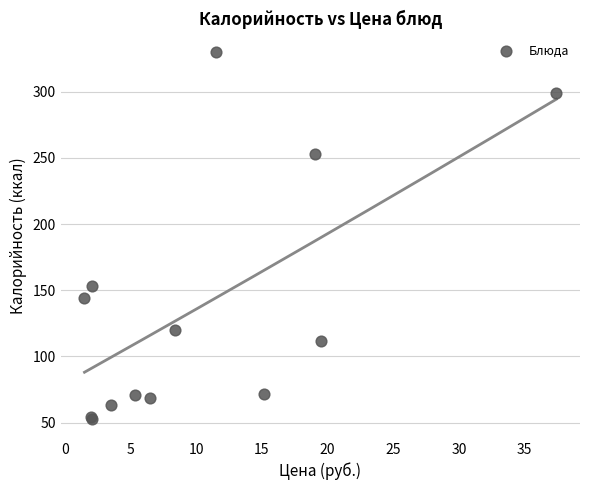

What Y value in the scatter plot is closest to 191?

153.0